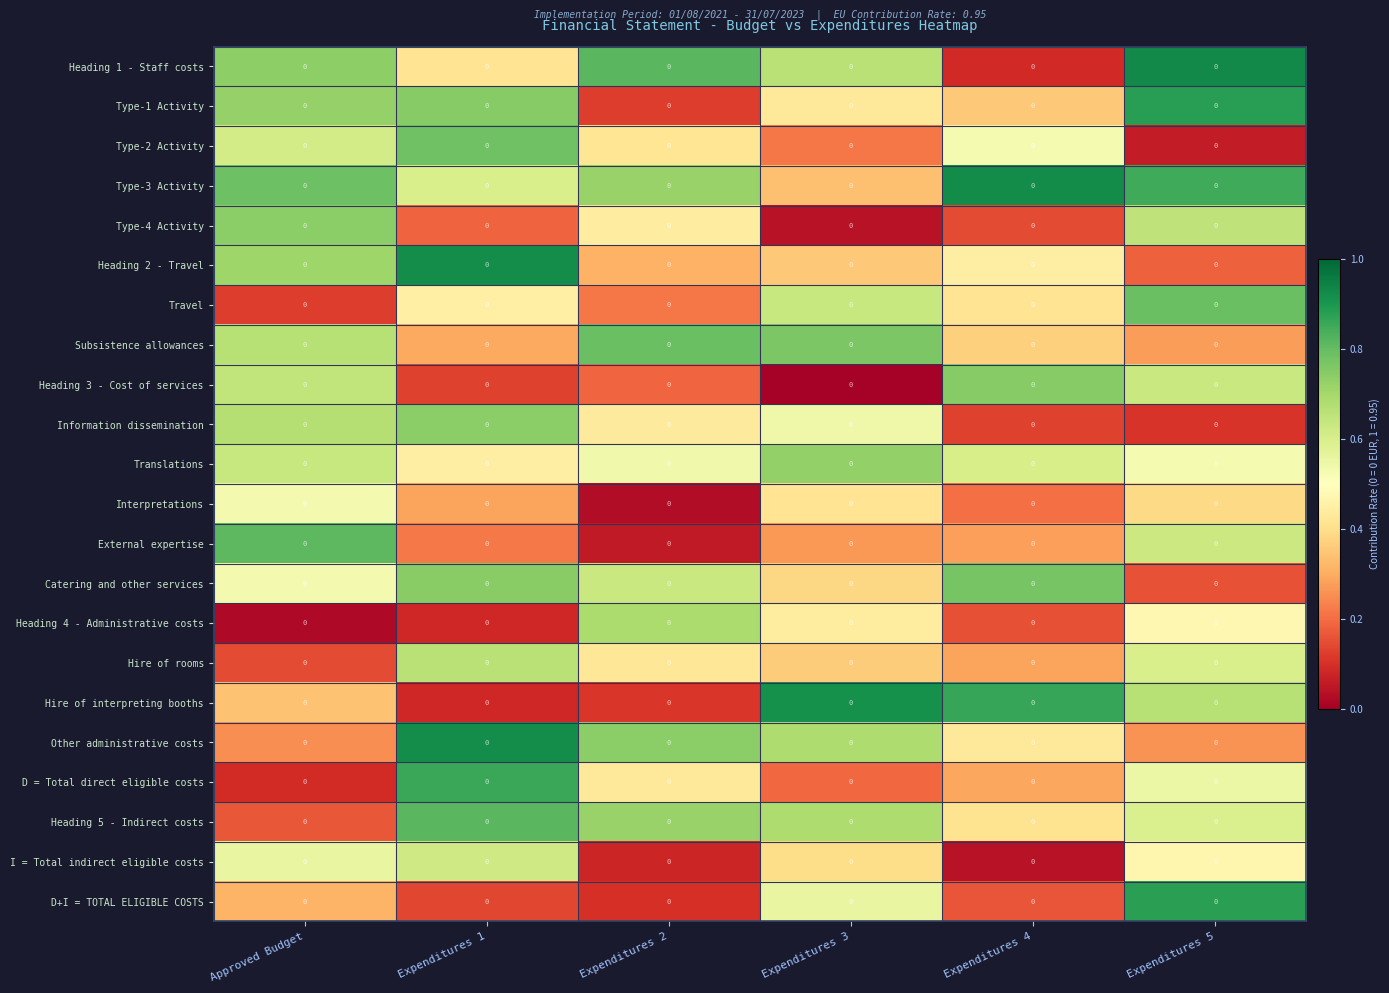

At how many categories does at least one series exceed 0?

6